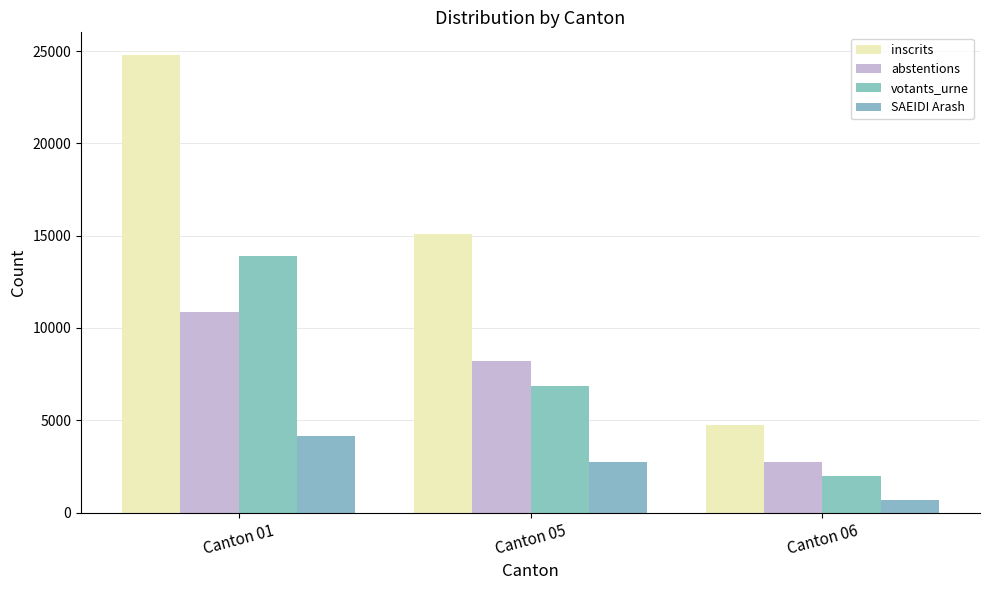

Rank the series at Canton 05 from highest to lowest value.

inscrits, abstentions, votants_urne, SAEIDI Arash